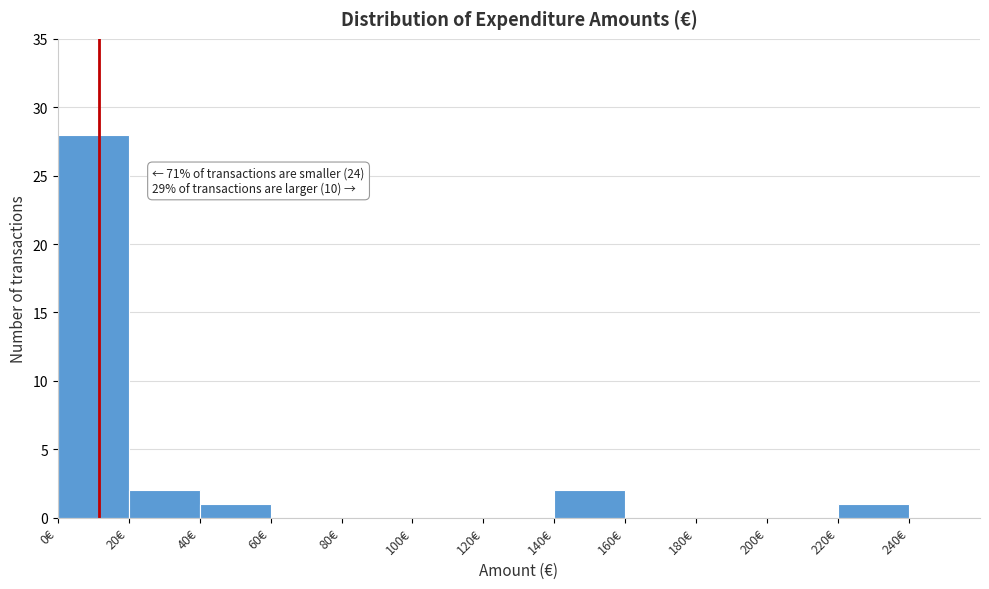

Which range on the x-axis has the tallest bar?

0 to 20